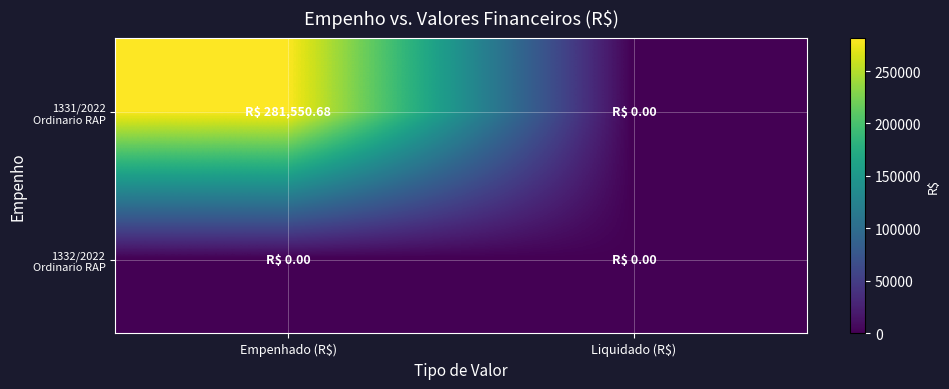

What is the maximum value shown in the chart?

281550.7